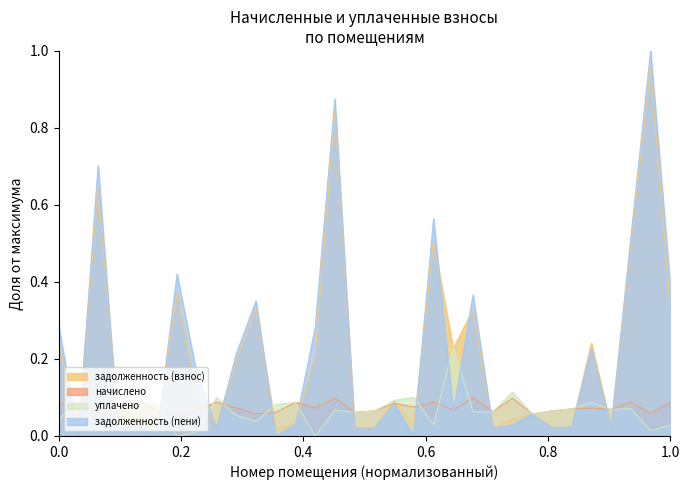

Reading left to right, transcribe all the data shown in this chart.

задолженность (взнос): 0.2	0.0	0.6	0.0	0.0	0.0	0.4	0.1	0.0	0.2	0.3	0.0	0.0	0.2	0.8	0.0	0.0	0.1	0.0	0.5	0.2	0.3	0.0	0.0	0.1	0.0	0.0	0.2	0.0	0.5	1.0	0.3
начислено: 0.1	0.1	0.1	0.1	0.1	0.1	0.0	0.1	0.1	0.1	0.1	0.1	0.1	0.1	0.1	0.1	0.1	0.1	0.1	0.1	0.1	0.1	0.1	0.1	0.1	0.1	0.1	0.1	0.1	0.1	0.1	0.1
уплачено: 0.0	0.1	0.0	0.1	0.1	0.1	0.0	0.0	0.1	0.1	0.0	0.1	0.1	0.0	0.1	0.1	0.1	0.1	0.1	0.0	0.2	0.1	0.1	0.1	0.1	0.1	0.1	0.1	0.1	0.1	0.0	0.0
задолженность (пени): 0.3	0.0	0.7	0.0	0.0	0.0	0.4	0.2	0.0	0.2	0.4	0.0	0.0	0.3	0.9	0.0	0.0	0.1	0.0	0.6	0.1	0.4	0.0	0.0	0.1	0.0	0.0	0.2	0.0	0.5	1.0	0.4